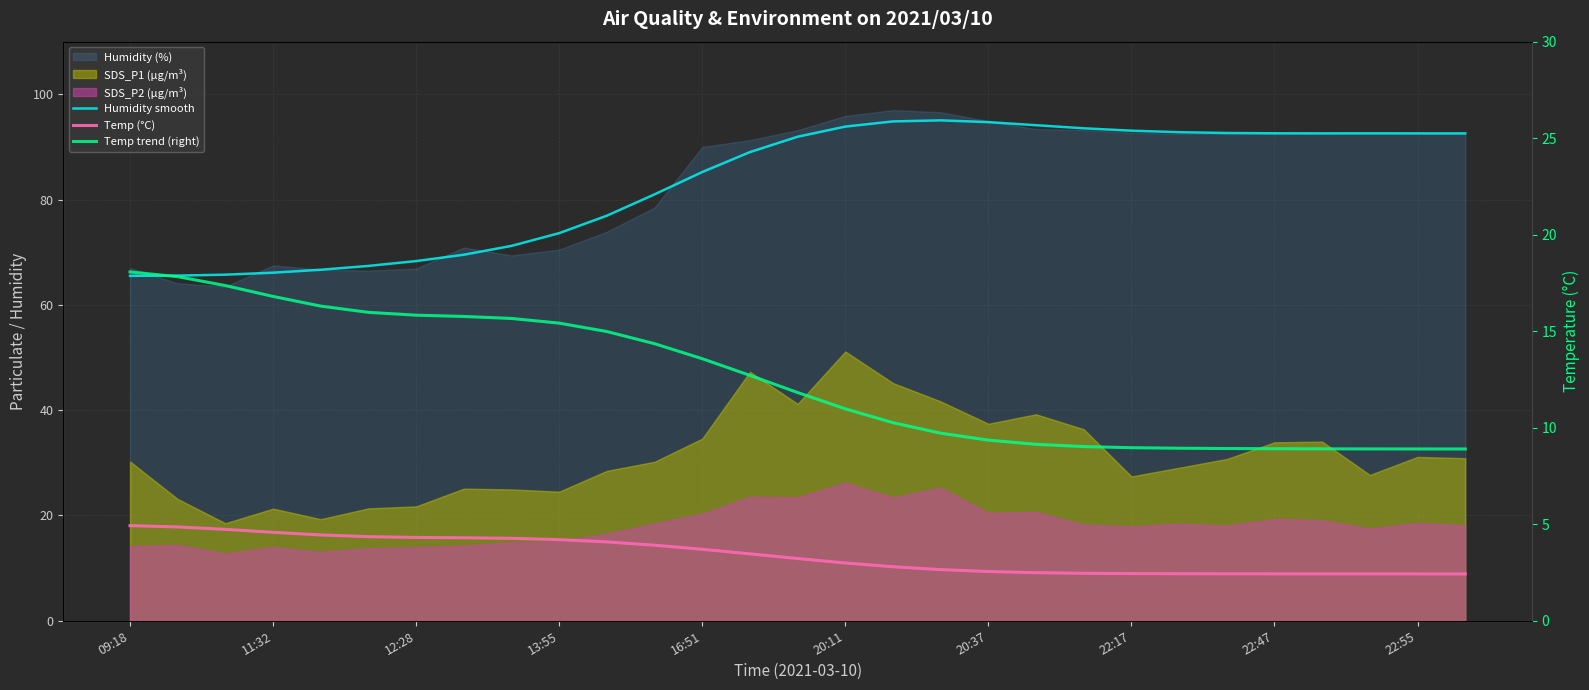

Which series has the widest spread of values?

Humidity smooth